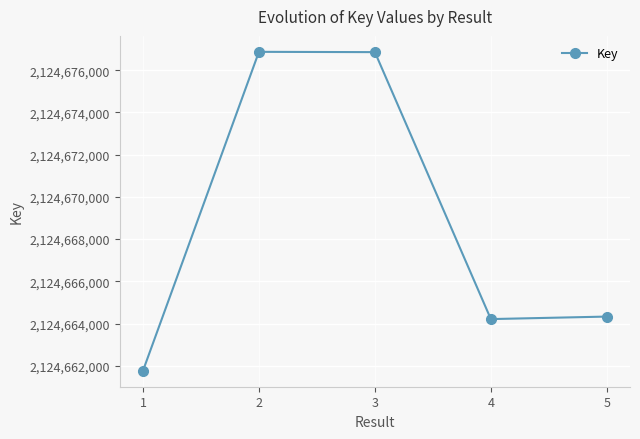

How many data points are less than 2124664330?

2